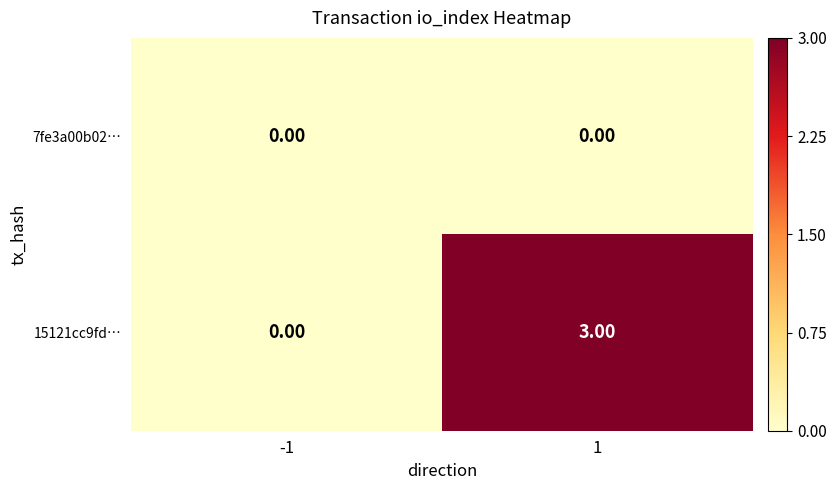

Which series has the largest total across all categories?

15121cc9fd…